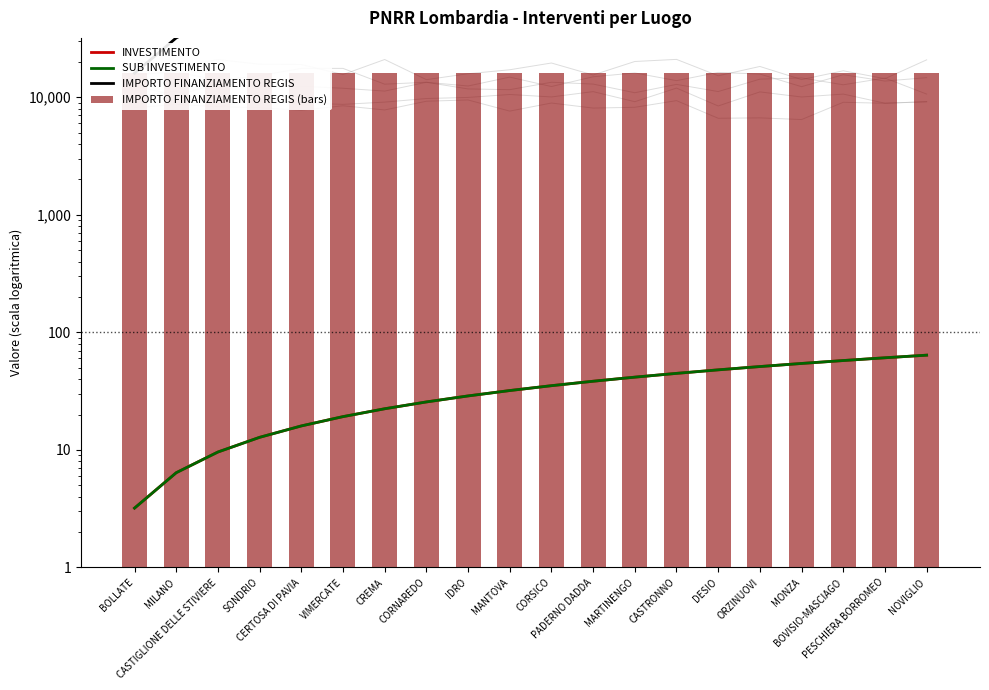

What is the label of the 14th bar from the left?

CASTRONNO